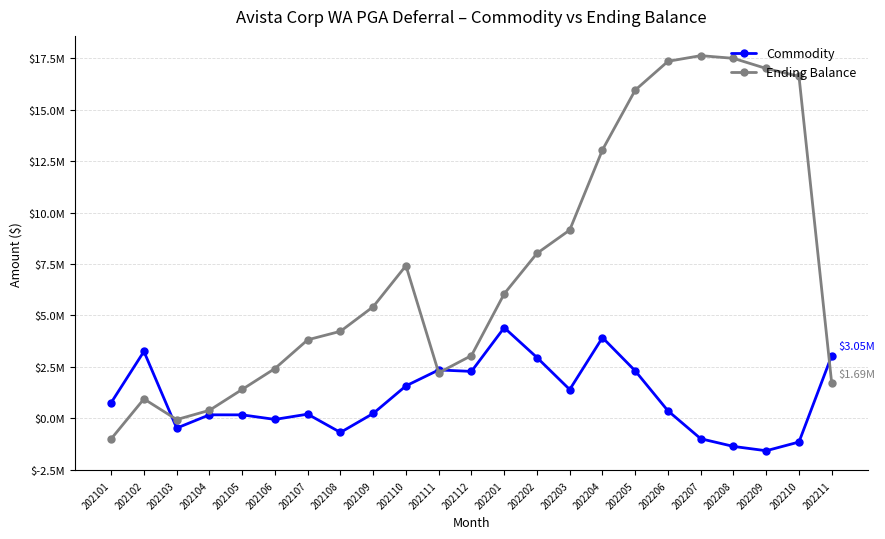

What is the value of the Commodity point at the 13th from the left?

4404617.3